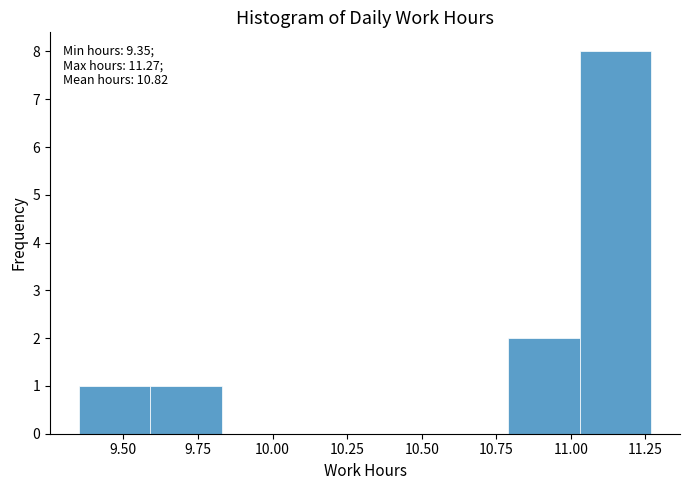

Over which range of the x-axis is the bar tallest?

11.03 to 11.27